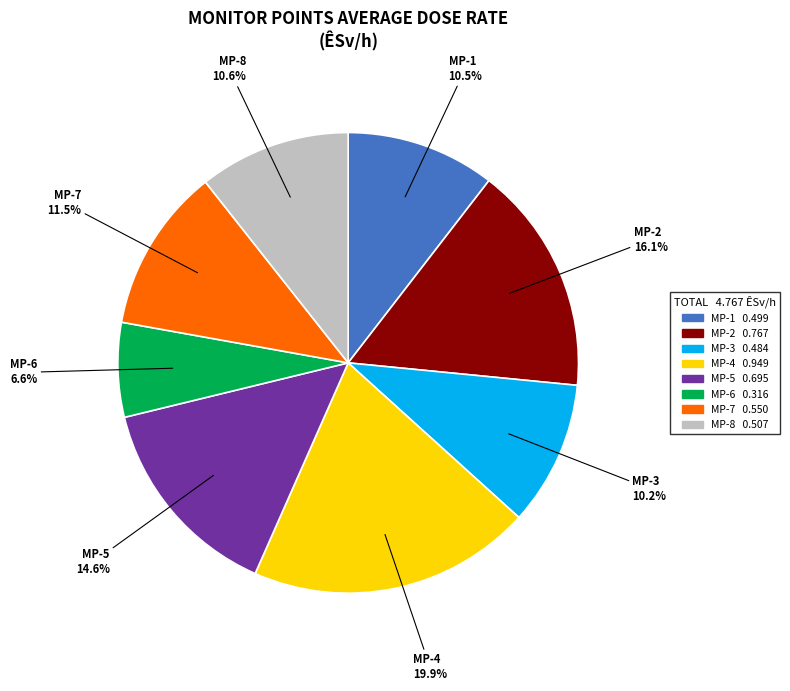

Is there a majority slice in this chart?

No